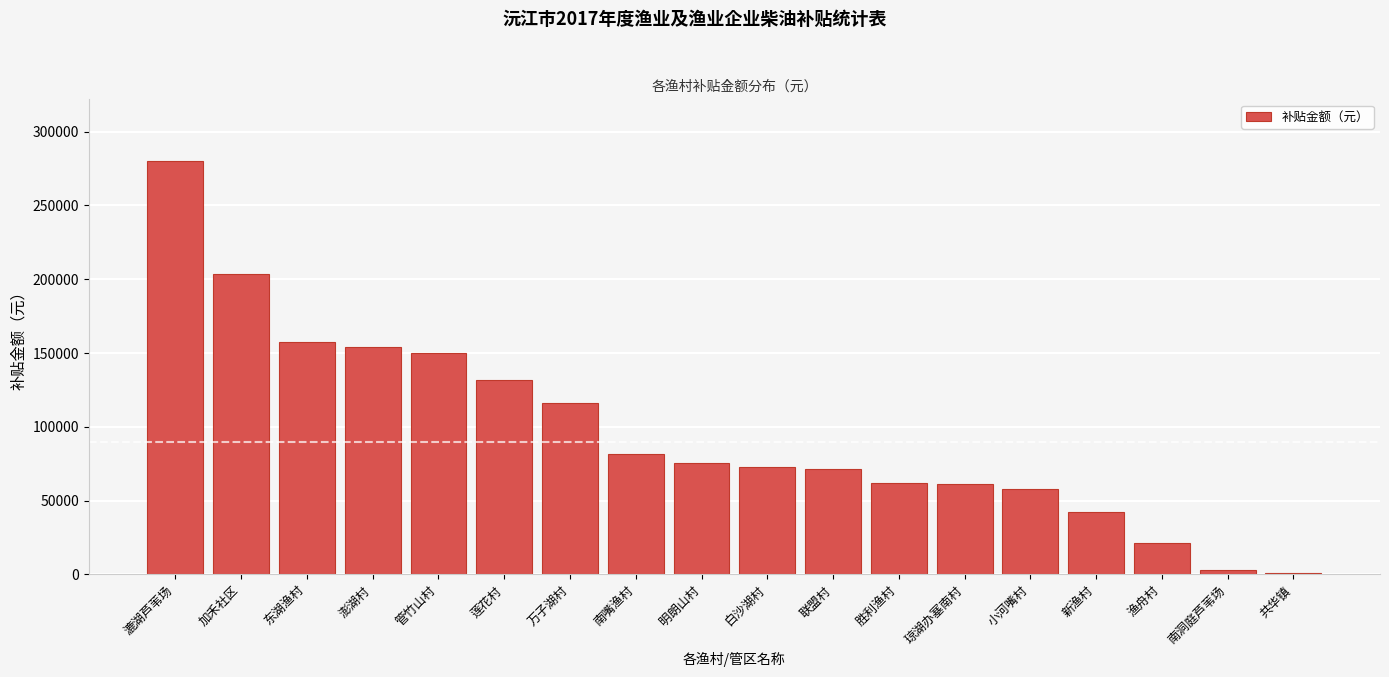

At which category does the chart reach its peak across all series?

漉湖芦苇场